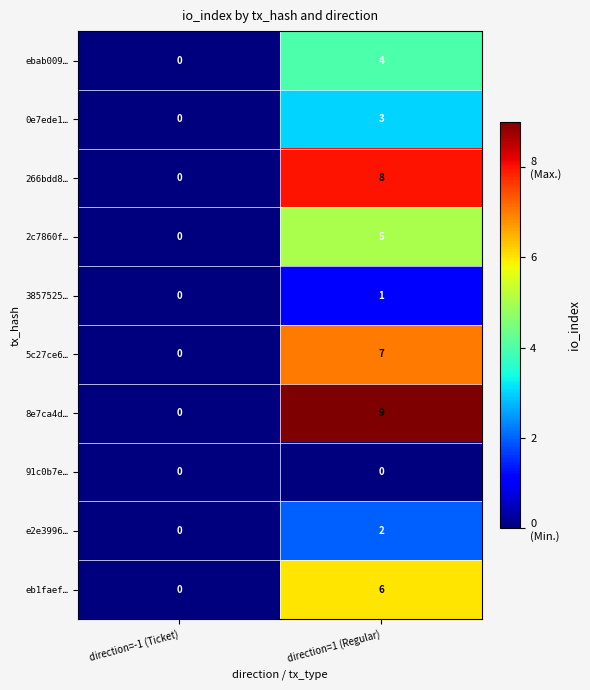

Is the value of 3857525… at direction=-1 (Ticket) greater than the value of 5c27ce6… at direction=1 (Regular)?

No